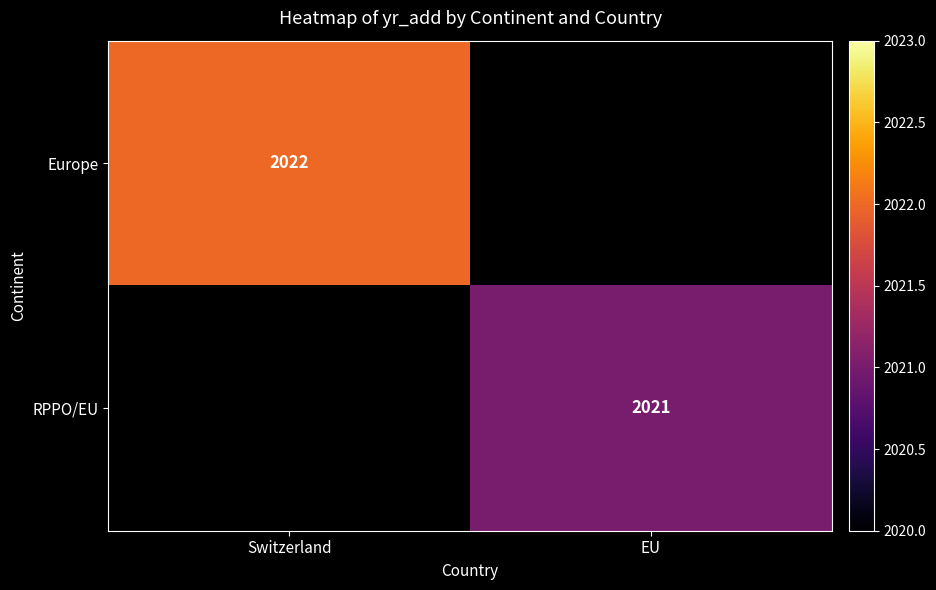

At how many categories does at least one series exceed 2021?

1